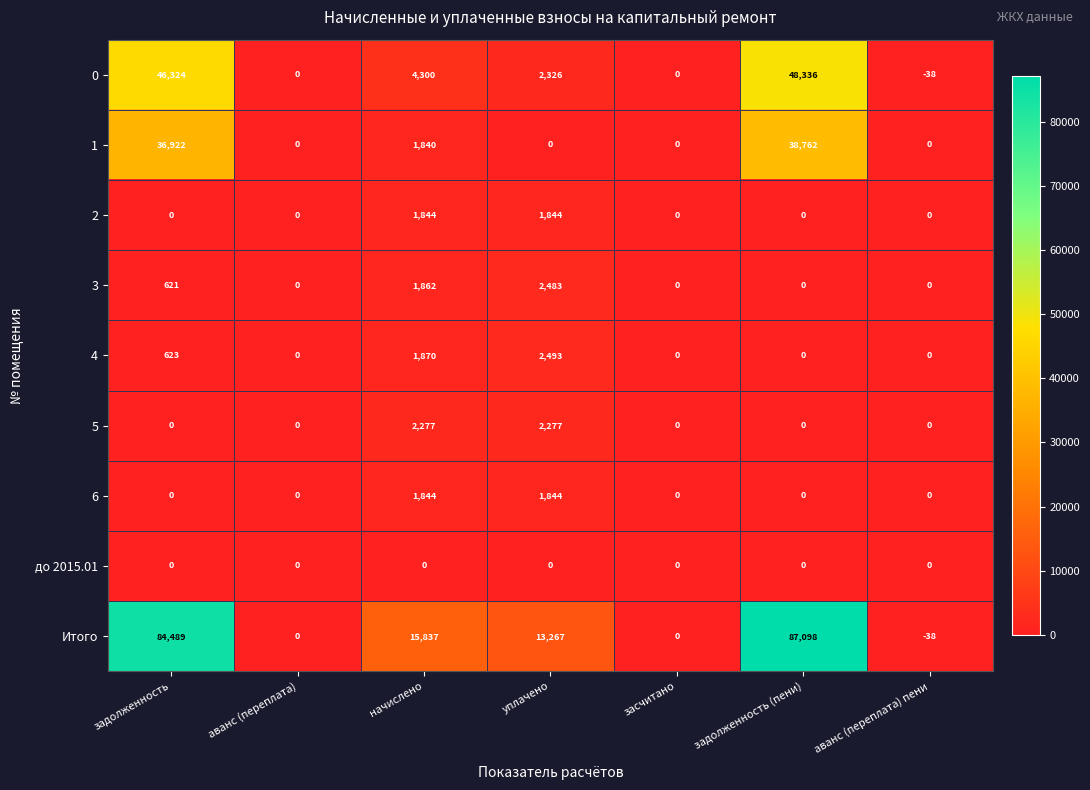

How many categories are shown in the chart?

7